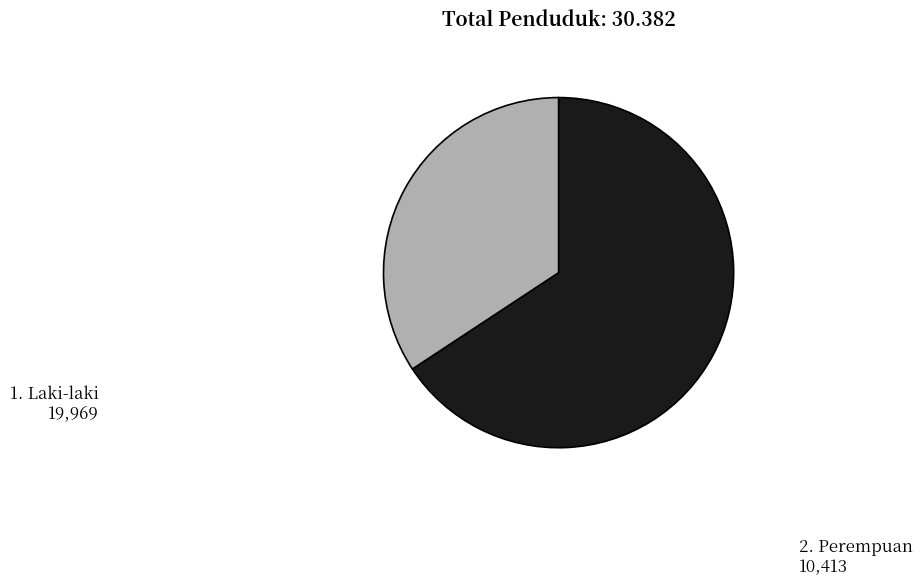

True or false: 2. Perempuan accounts for 34% of the total.

True